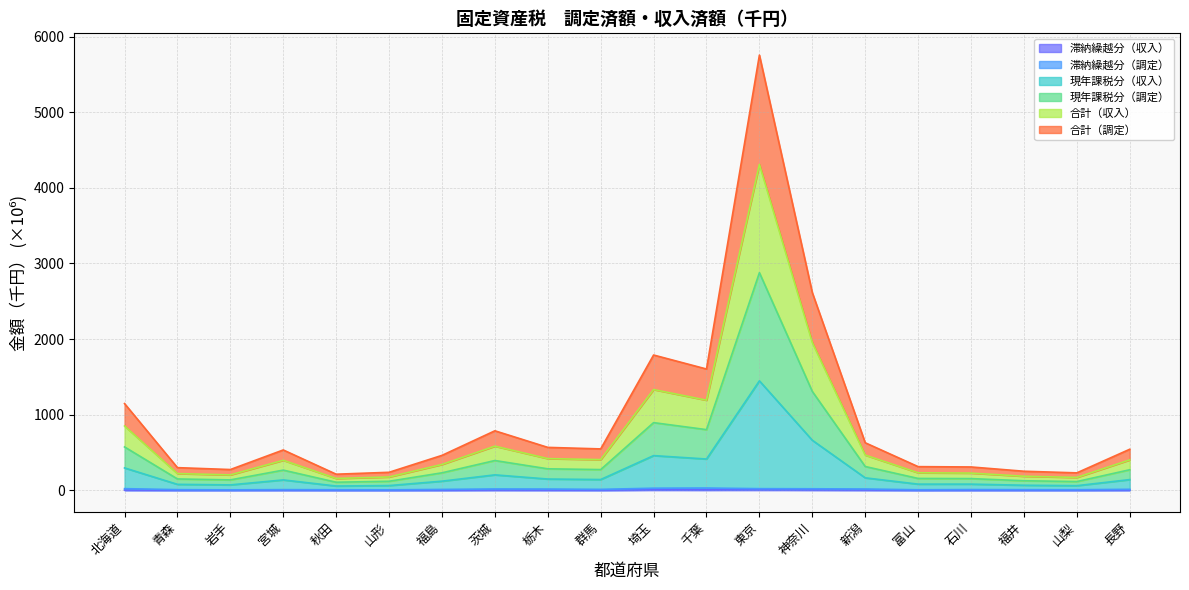

What are all the series names shown in the legend?

合計（調定）, 現年課税分（調定）, 滞納繰越分（調定）, 現年課税分（収入）, 滞納繰越分（収入）, 合計（収入）